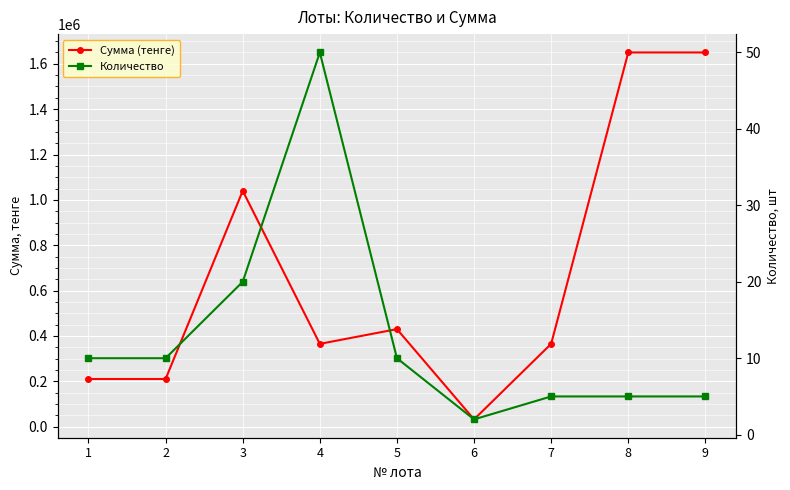

Is the value of Сумма (тенге) at 5 greater than the value of Количество at 3?

Yes